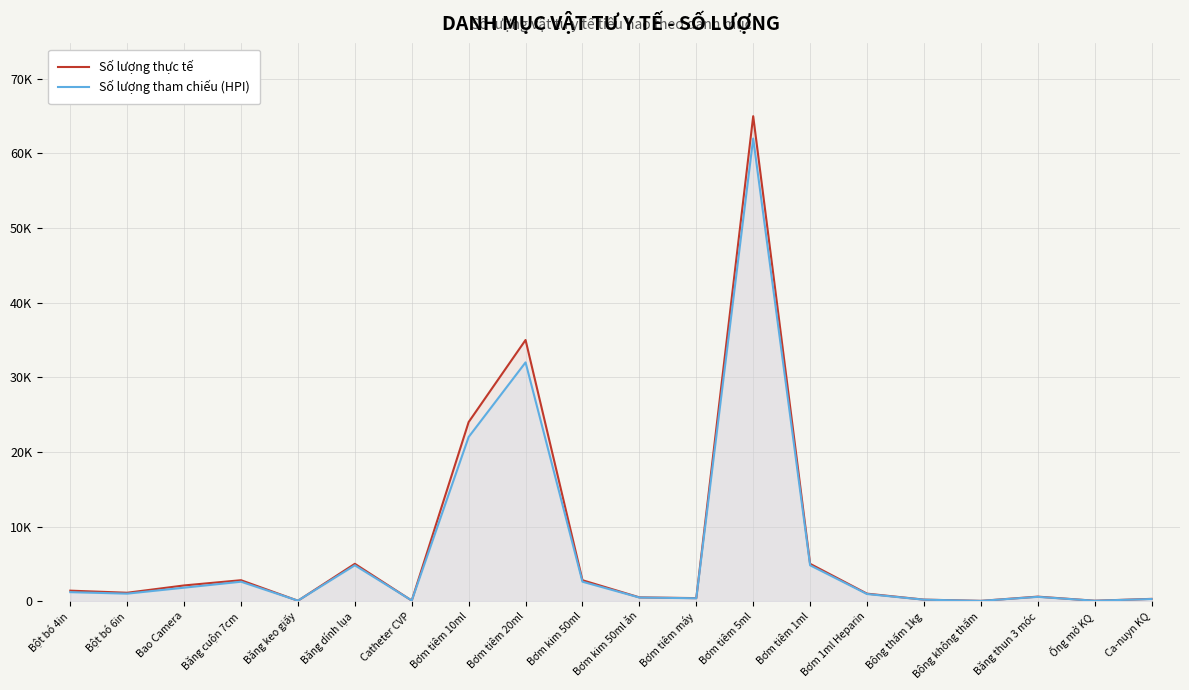

Reading left to right, what are all the values shown in this chart?

Số lượng thực tế: Bột bó 4in=1400	Bột bó 6in=1120	Bao Camera=2100	Băng cuộn 7cm=2800	Băng keo giấy=50	Băng dính lụa=5000	Catheter CVP=70	Bơm tiêm 10ml=24000	Bơm tiêm 20ml=35000	Bơm kim 50ml=2800	Bơm kim 50ml ăn=500	Bơm tiêm máy=400	Bơm tiêm 5ml=65000	Bơm tiêm 1ml=5000	Bơm 1ml Heparin=1000	Bông thấm 1kg=200	Bông không thấm=30	Băng thun 3 móc=600	Ống mở KQ=50	Ca-nuyn KQ=300
Số lượng tham chiếu (HPI): Bột bó 4in=1200	Bột bó 6in=1000	Bao Camera=1800	Băng cuộn 7cm=2600	Băng keo giấy=60	Băng dính lụa=4800	Catheter CVP=80	Bơm tiêm 10ml=22000	Bơm tiêm 20ml=32000	Bơm kim 50ml=2600	Bơm kim 50ml ăn=480	Bơm tiêm máy=380	Bơm tiêm 5ml=62000	Bơm tiêm 1ml=4800	Bơm 1ml Heparin=950	Bông thấm 1kg=190	Bông không thấm=28	Băng thun 3 móc=570	Ống mở KQ=48	Ca-nuyn KQ=280